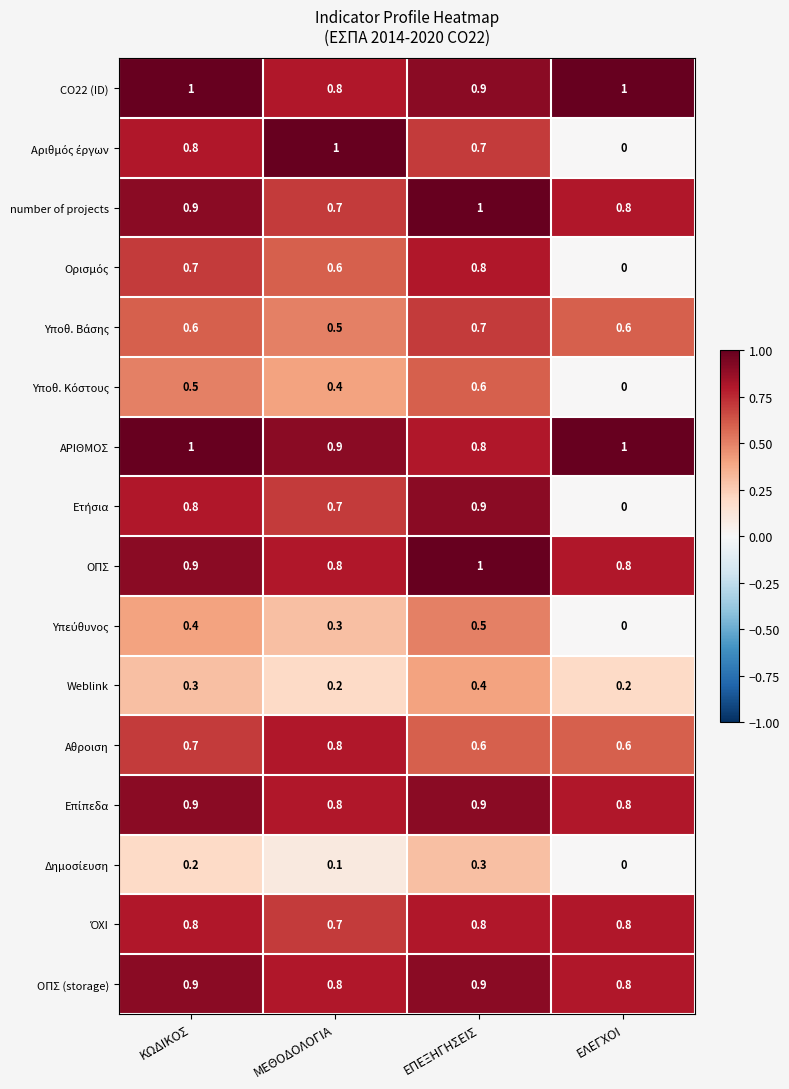

What is the sum of the ΑΡΙΘΜΟΣ values at ΕΛΕΓΧΟΙ and ΕΠΕΞΗΓΗΣΕΙΣ?

1.8